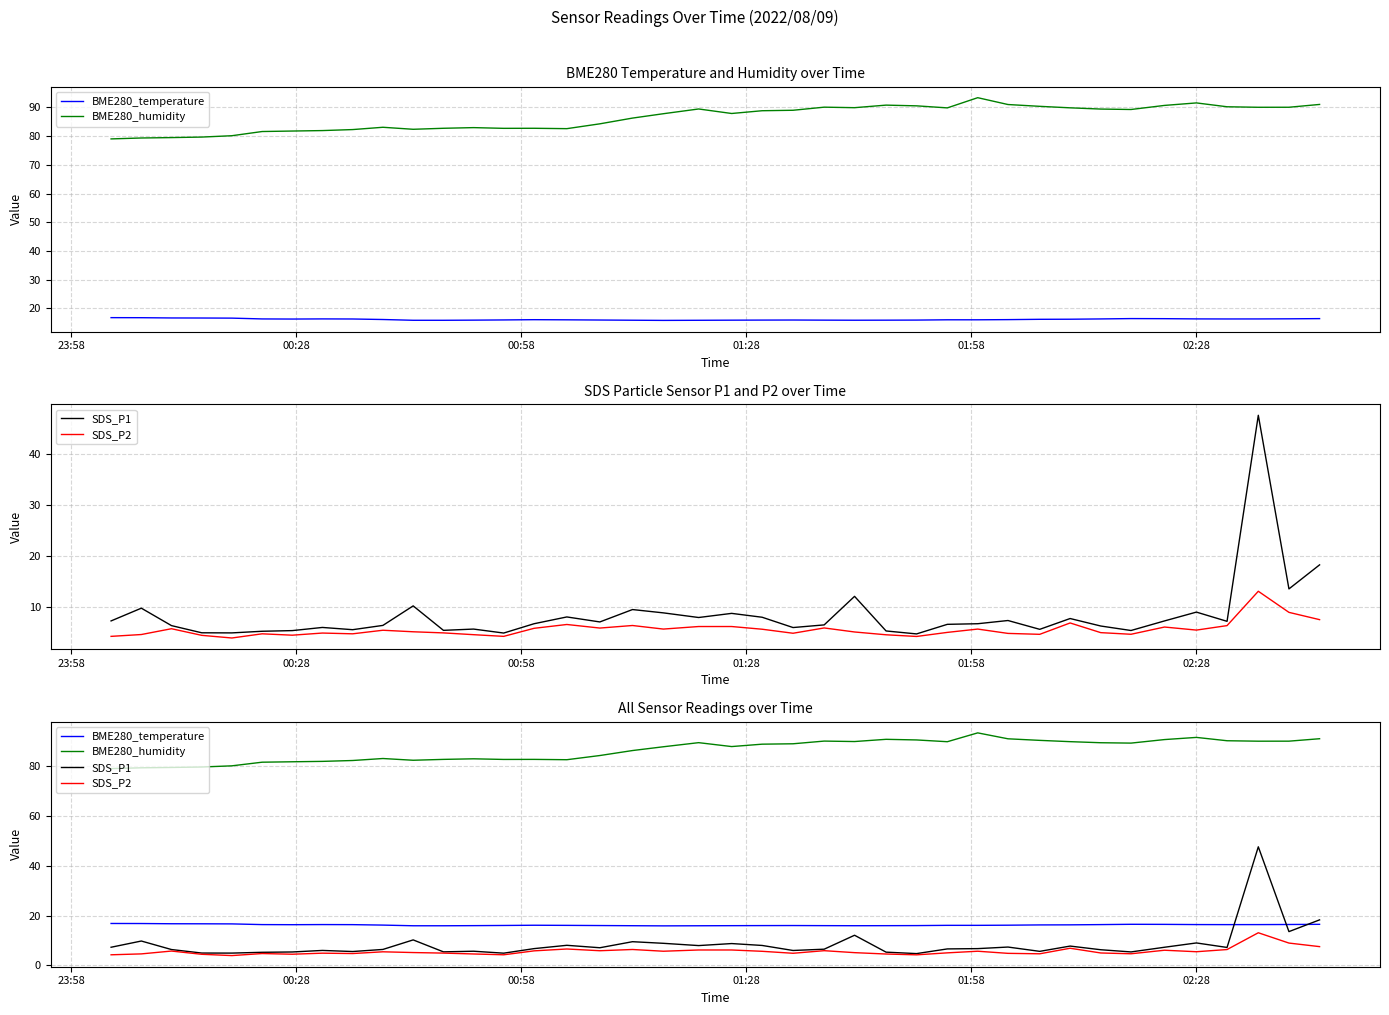

How many times do SDS_P1 and BME280_temperature cross each other?

3